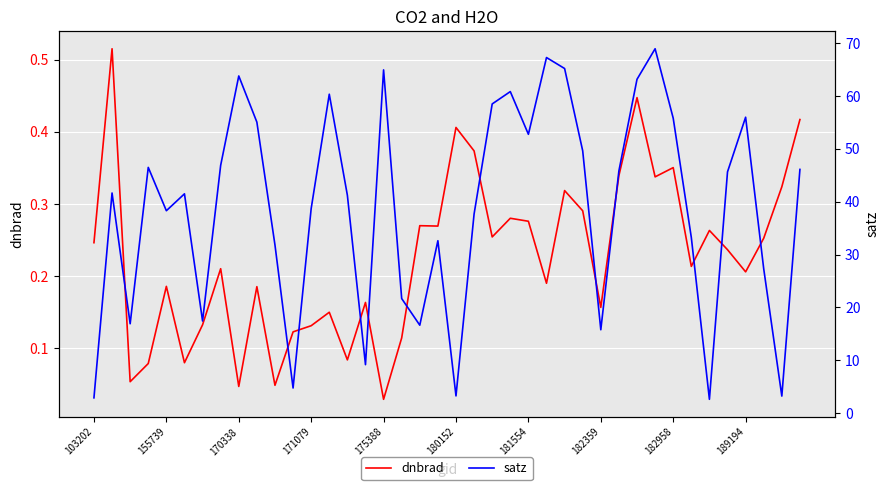

At which label is dnbrad closest to 0?

175388